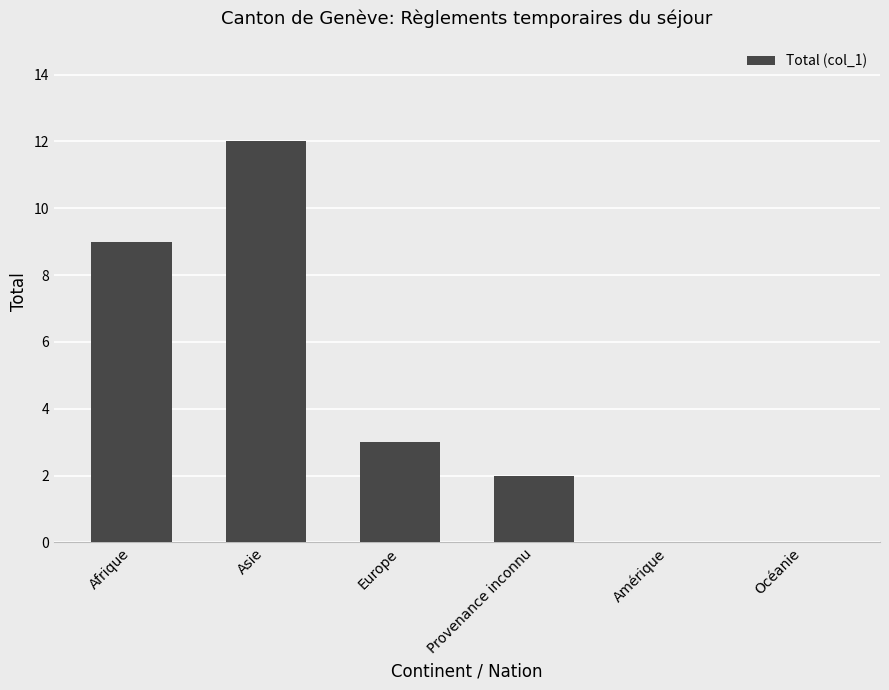

Count the number of data series in this chart.

1